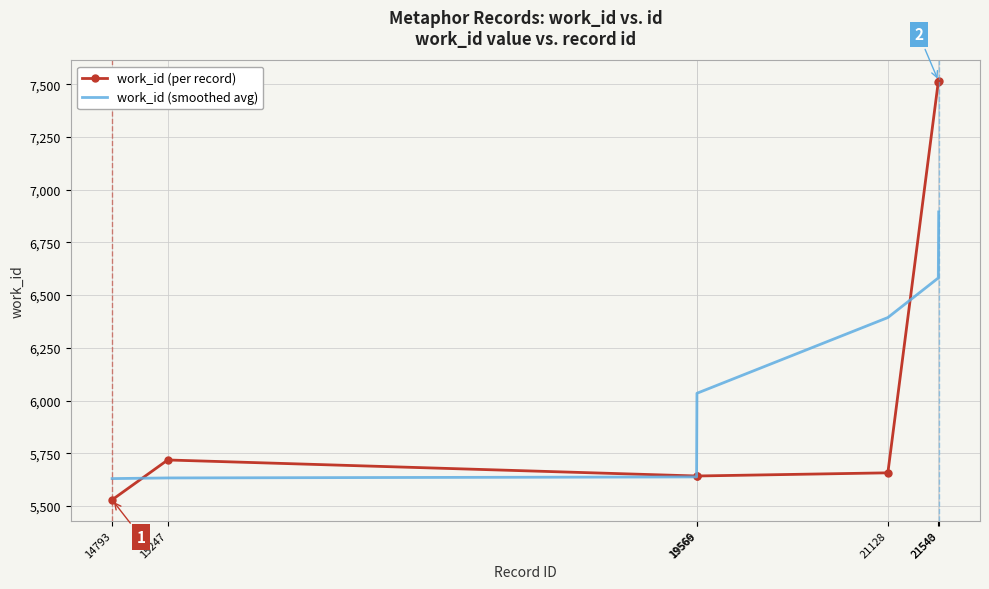

At which label does work_id (smoothed avg) first exceed 6034?

19569